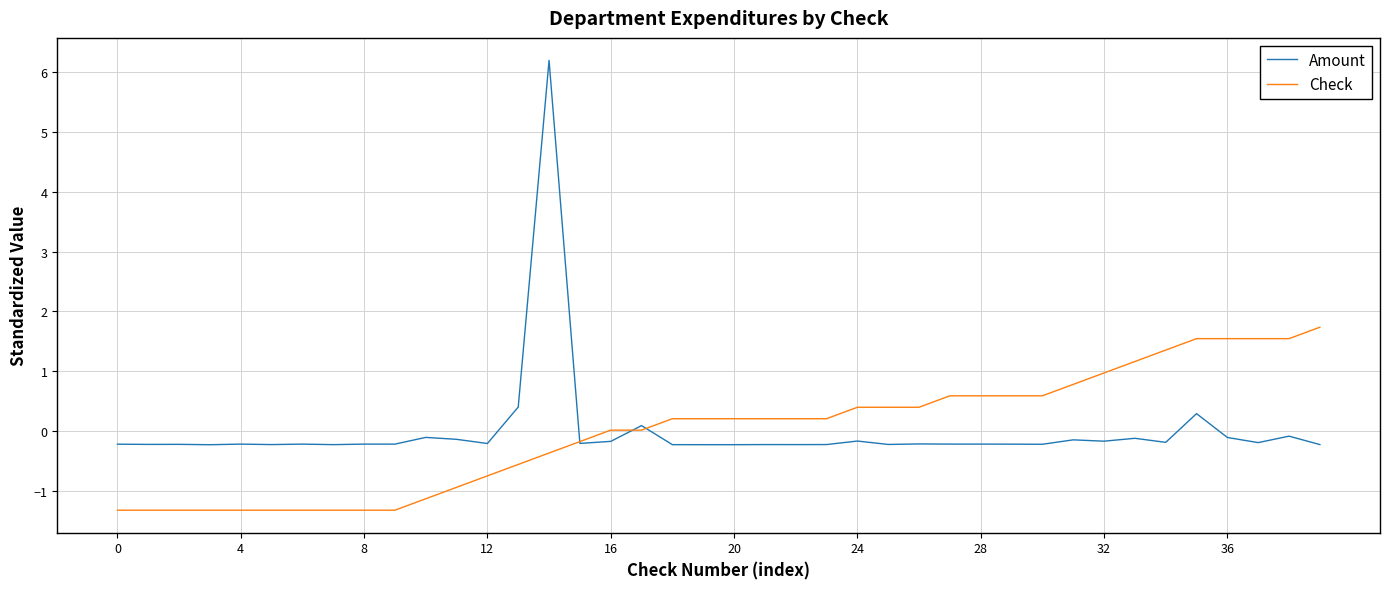

List the series in order of their peak value, lowest first.

Check, Amount